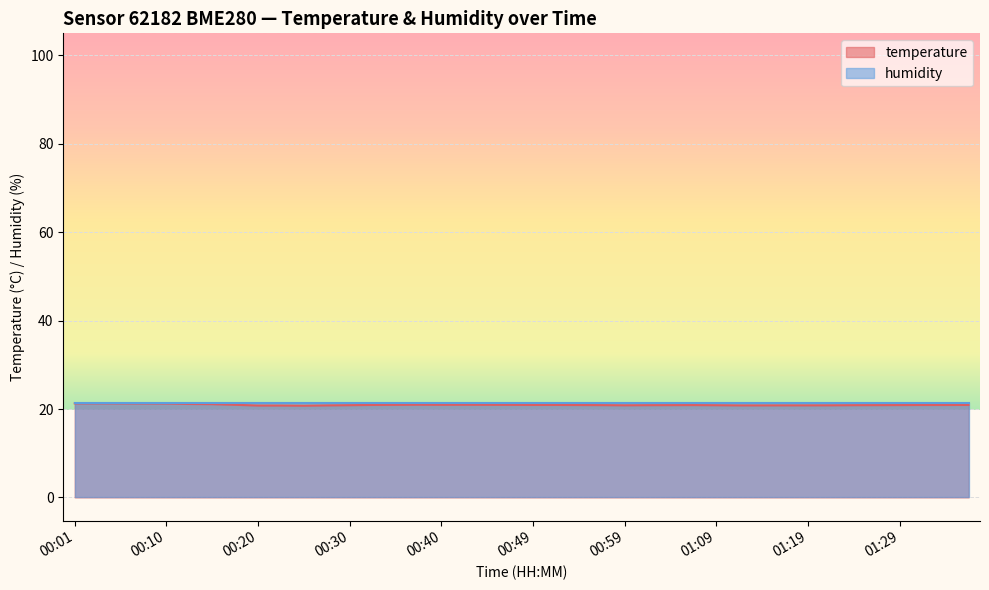

Between 01:21 and 00:01, which is larger?

00:01